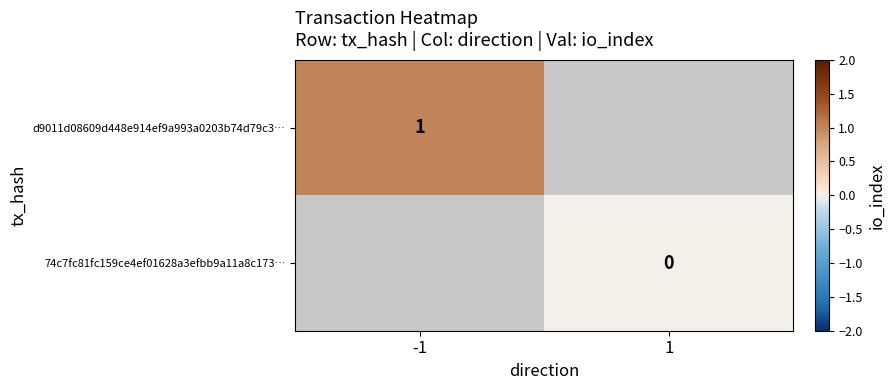

Between 1 and -1, which is larger?

-1